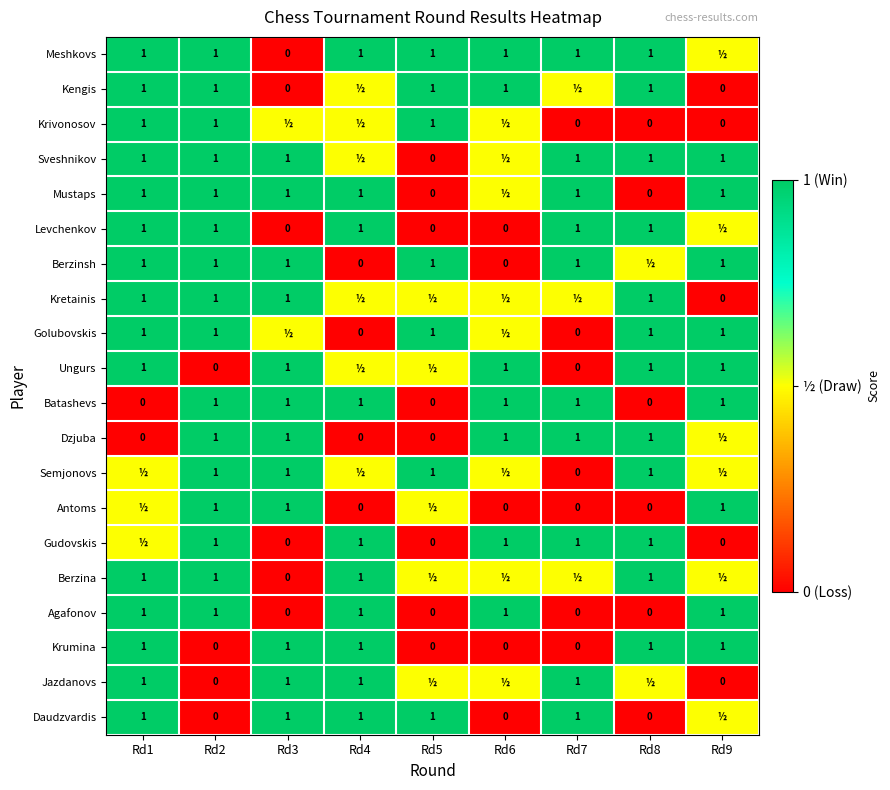

What is the difference between the Dzjuba values at Rd6 and Rd4?

1.0